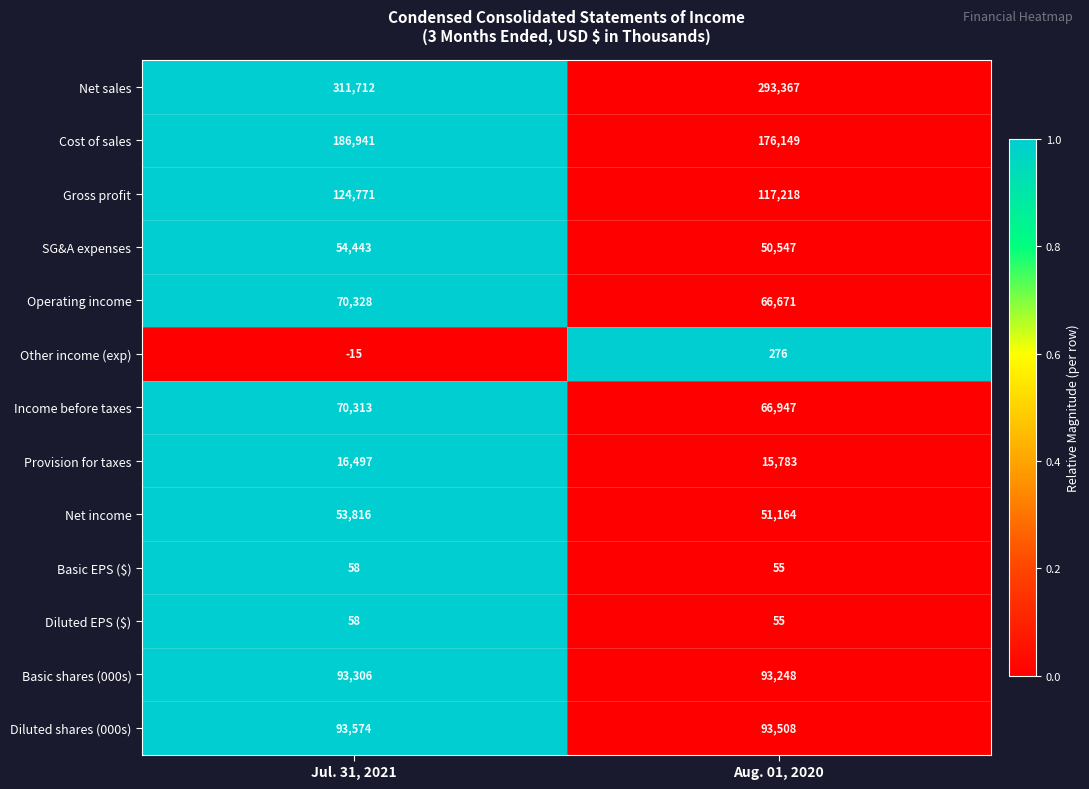

Rank the categories by Income before taxes value from lowest to highest.

Aug. 01, 2020, Jul. 31, 2021